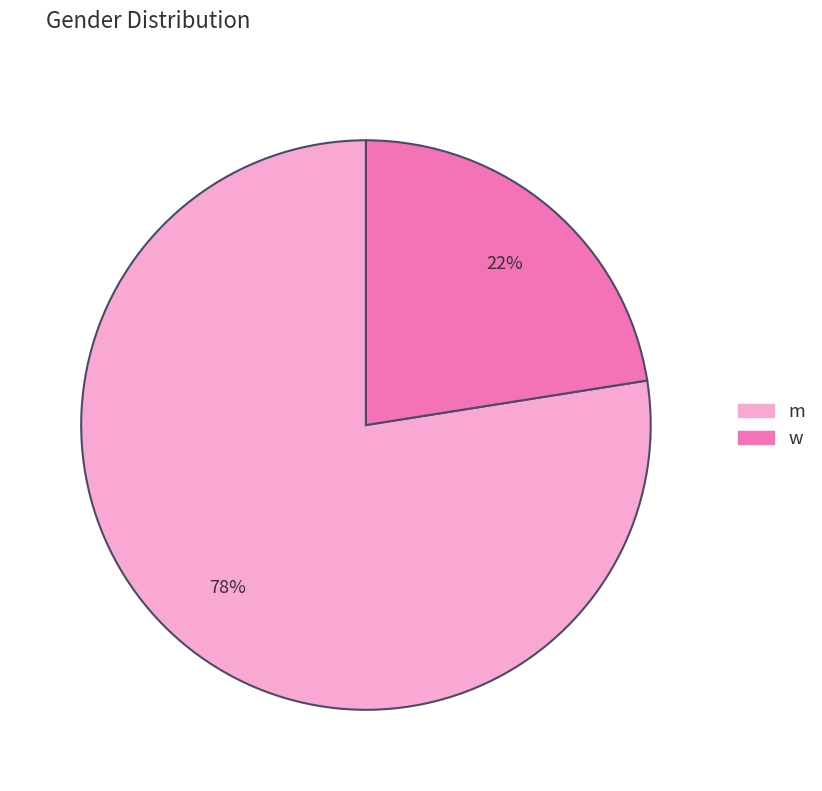

True or false: w accounts for 15% of the total.

False